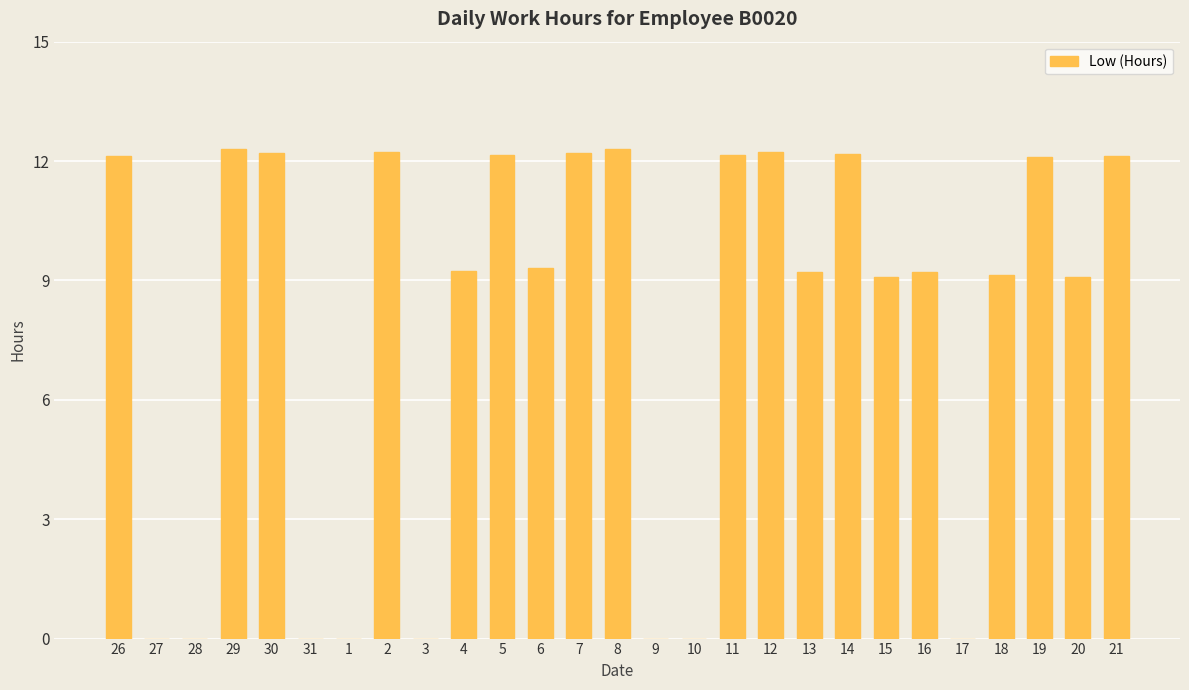

What is the average value?

7.8